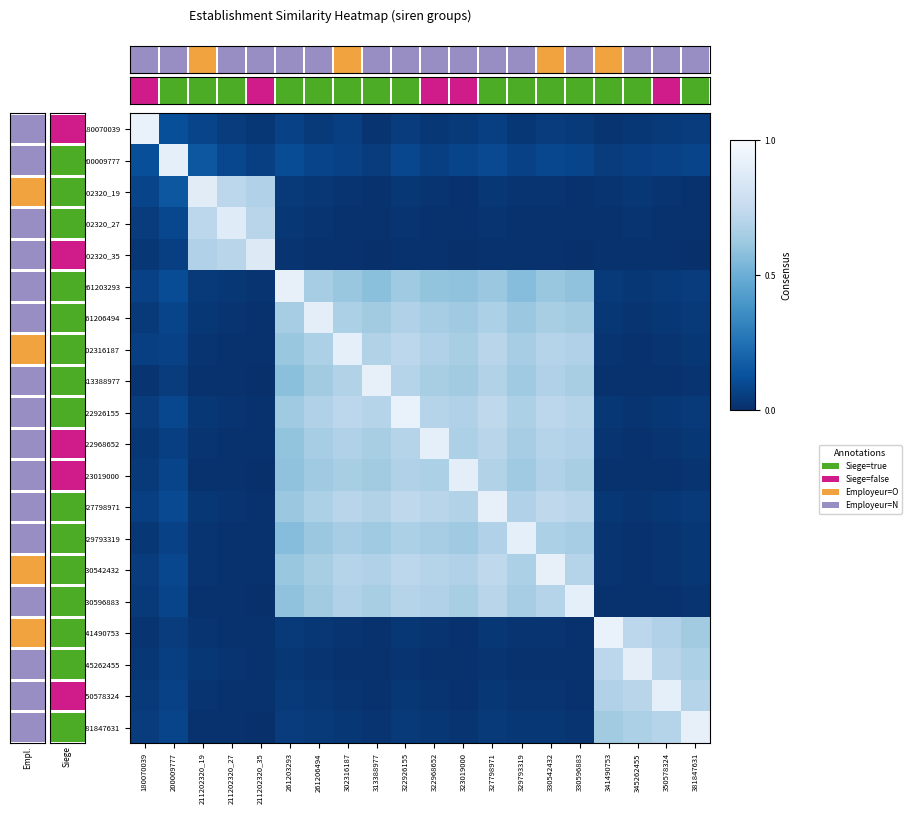

Is it true that 211202320_19 equals 0.0 at 323019000?

False